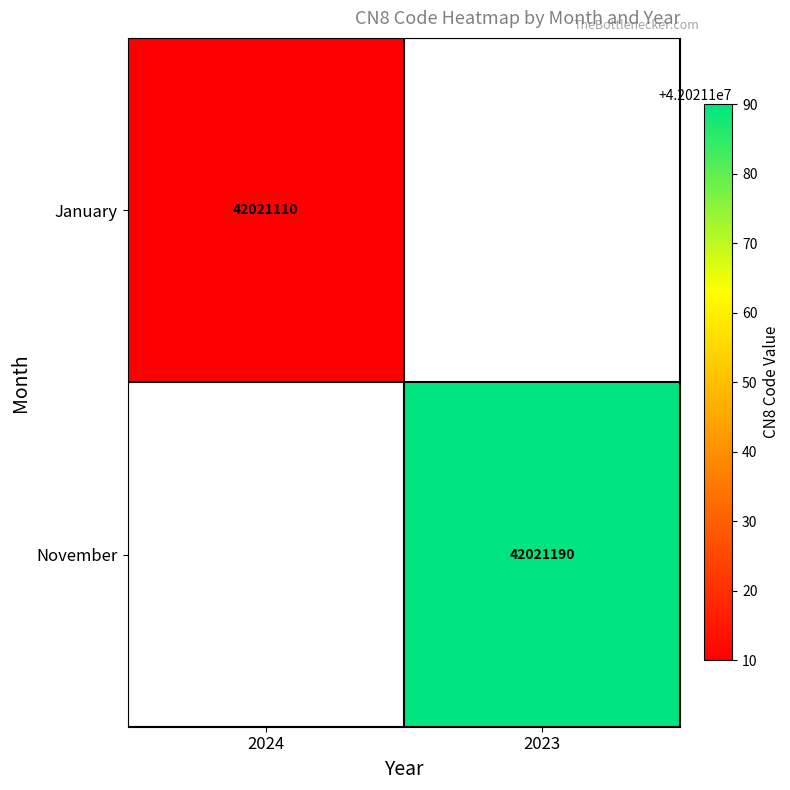

True or false: November has a value of 72508808 at 2023.

False